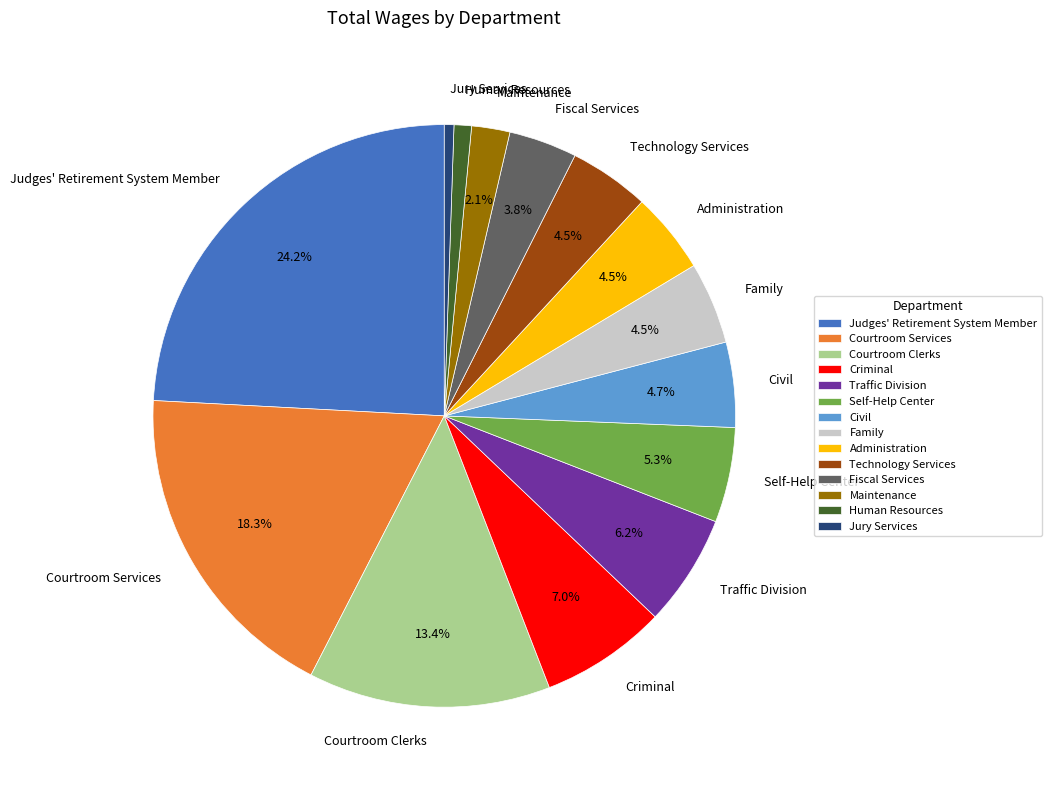

To the nearest percent, what is the combined percentage of Human Resources and Fiscal Services?

5%